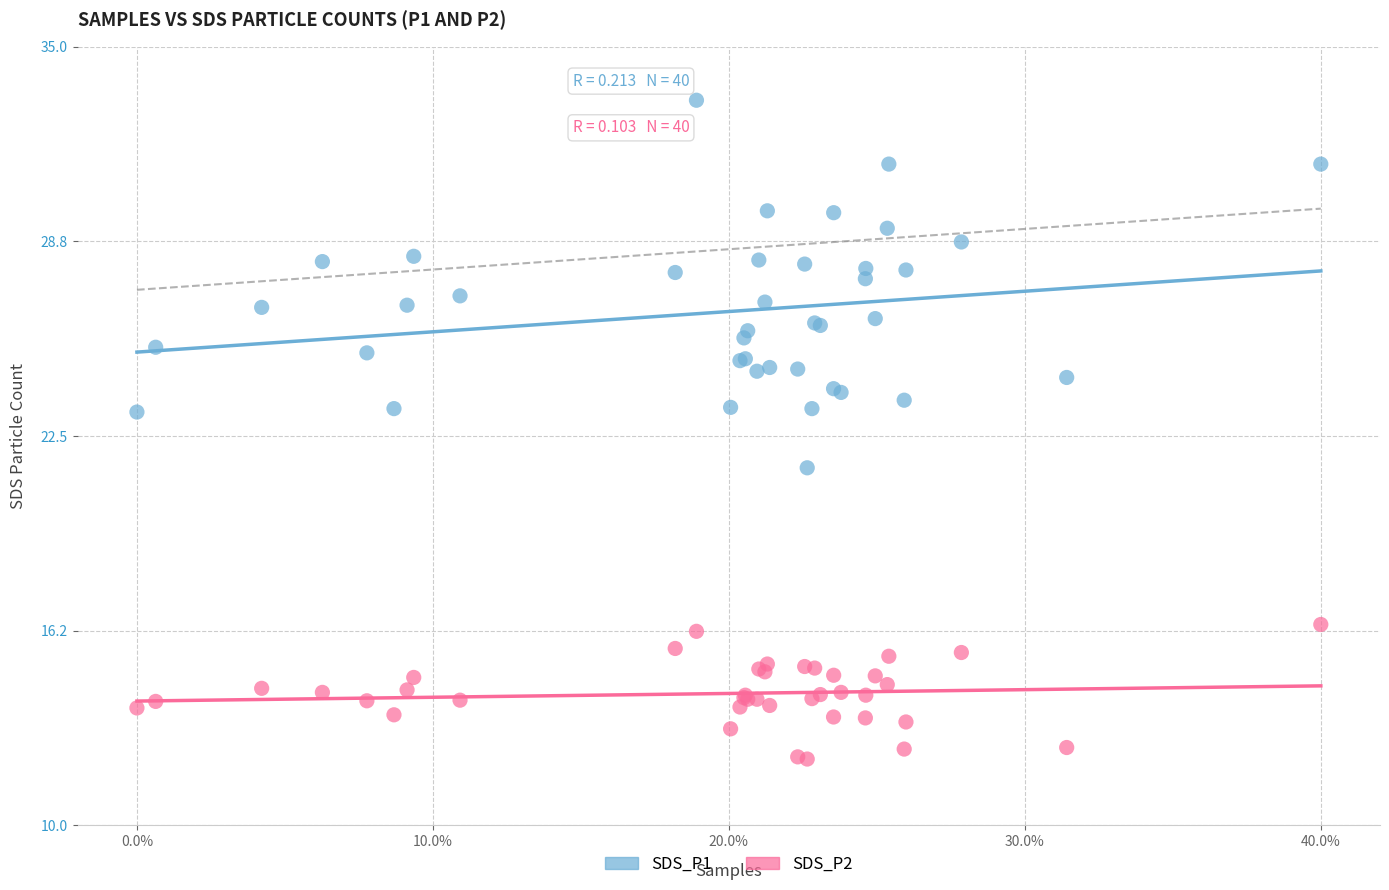

Which series contains the lowest Y value?

SDS_P2